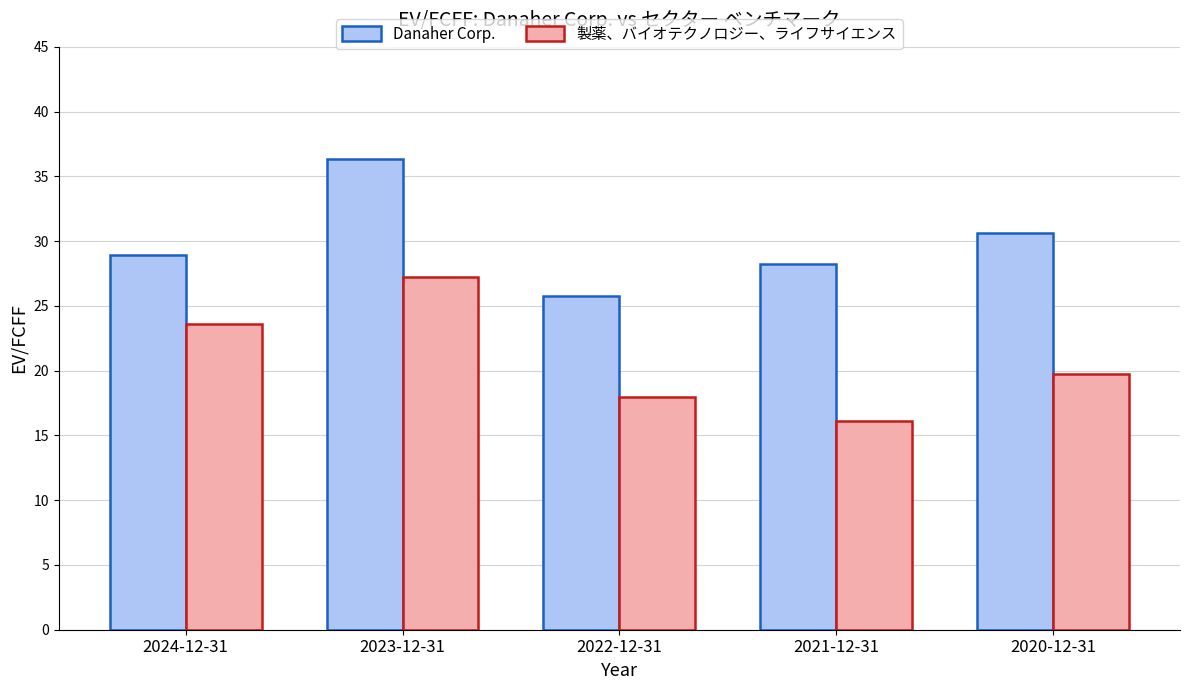

At which label does Danaher Corp. first exceed 28?

2024-12-31